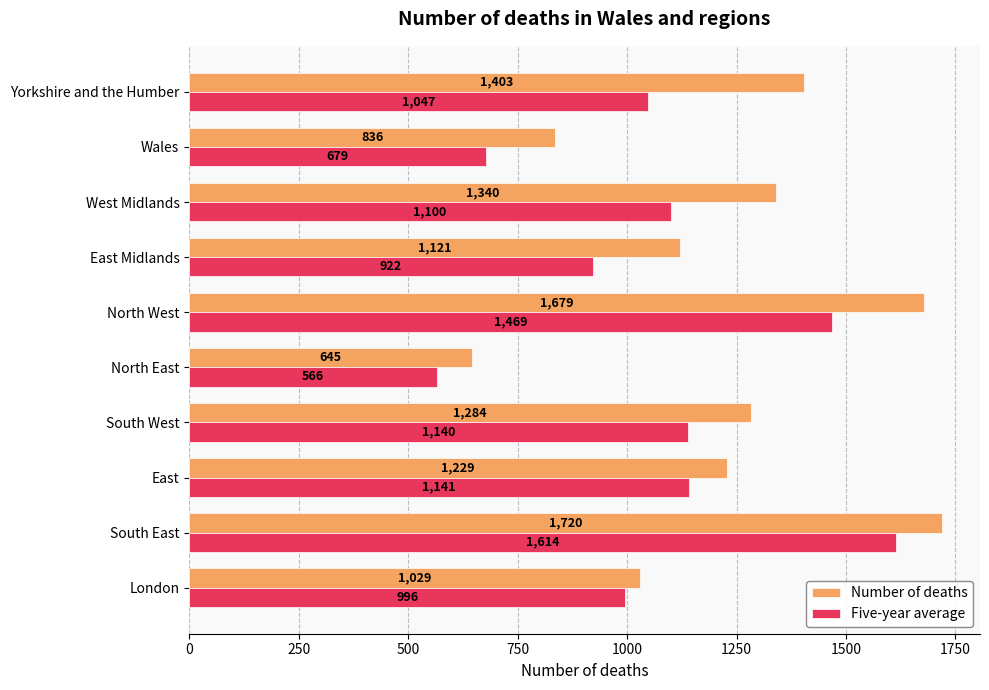

Count the number of data series in this chart.

2